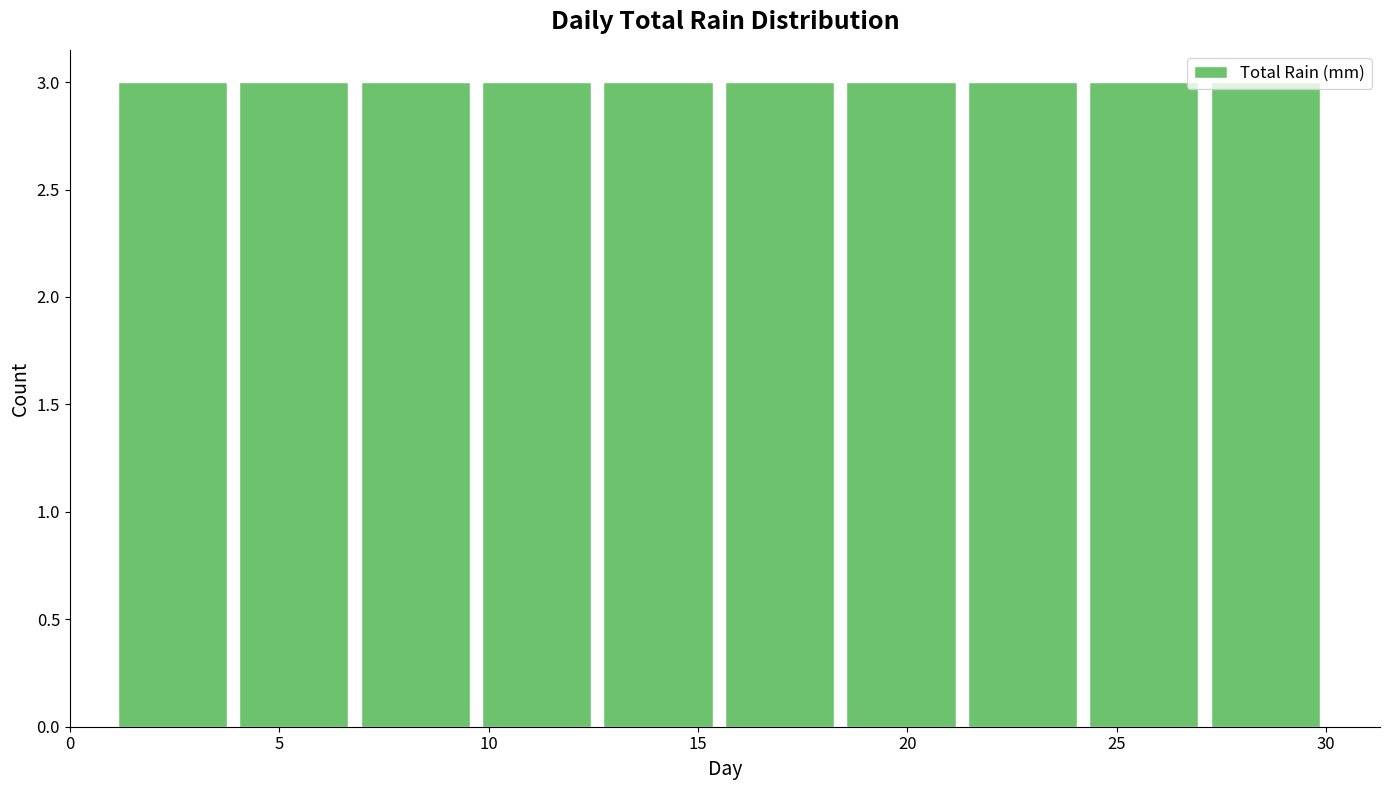

Reading left to right, list every bar in this chart as the range it spans on the x-axis followed by its height. Neither the bar edges nor the heights are printed on the chart, so give them approximately, as read against the axes.

1.0 to 3.9: 3
3.9 to 6.8: 3
6.8 to 9.7: 3
9.7 to 12.6: 3
12.6 to 15.5: 3
15.5 to 18.4: 3
18.4 to 21.3: 3
21.3 to 24.2: 3
24.2 to 27.1: 3
27.1 to 30.0: 3